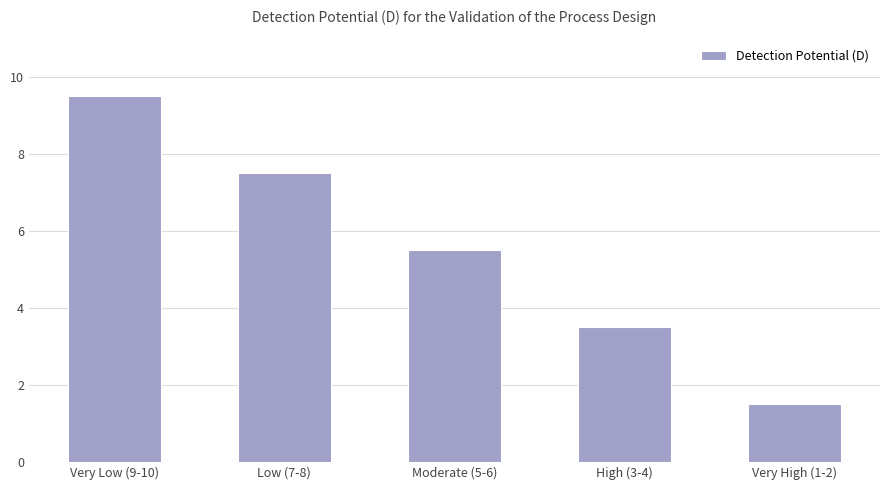

What is the change in value from Very Low (9-10) to Very High (1-2)?

-8.0